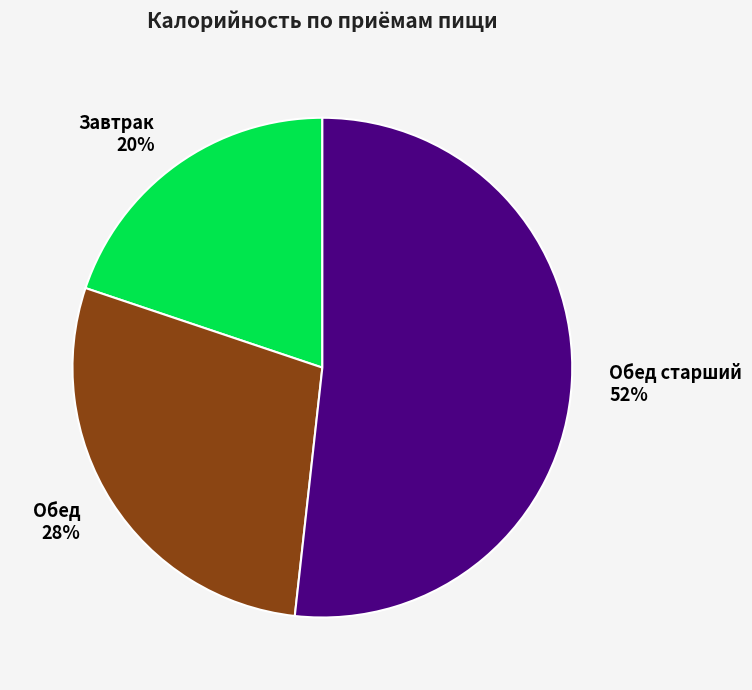

The Обед старший slice represents 52% of the pie. True or false?

True